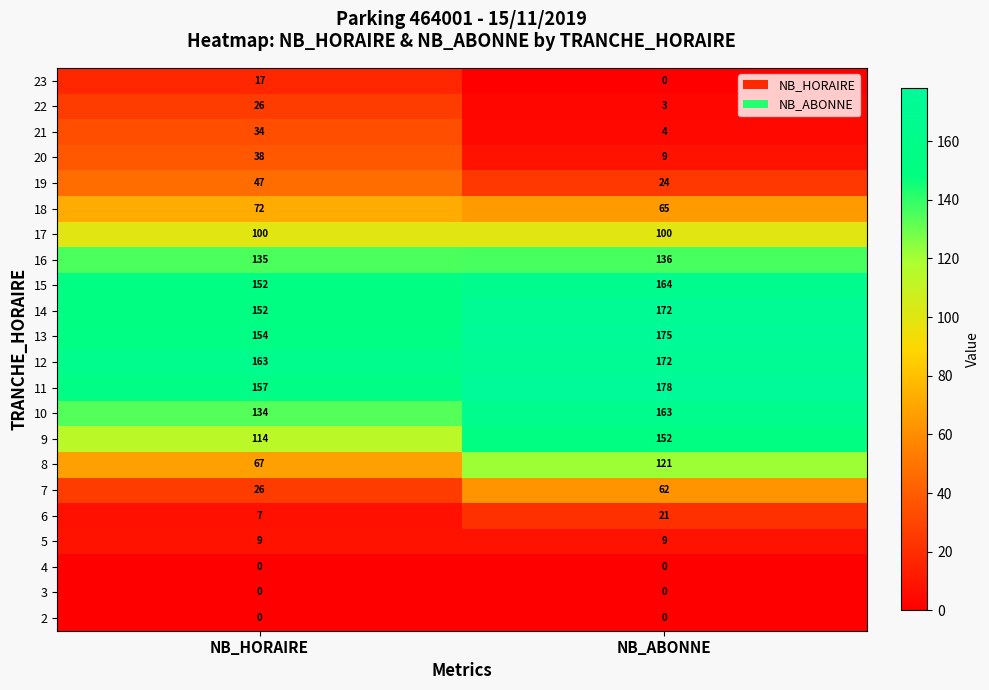

Which series has the largest range (max minus min)?

8